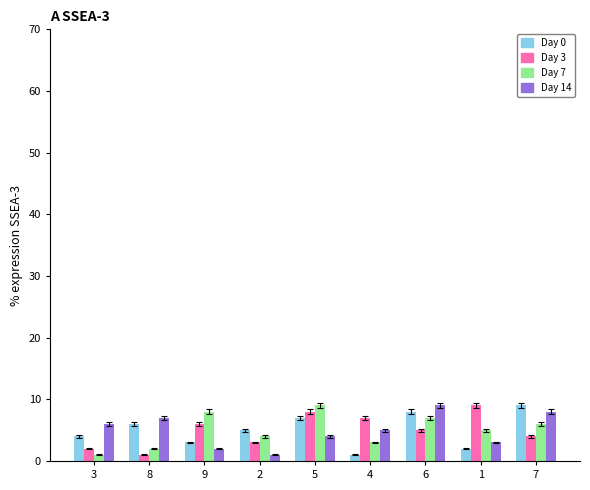

What is the label of the 9th bar from the left?

7